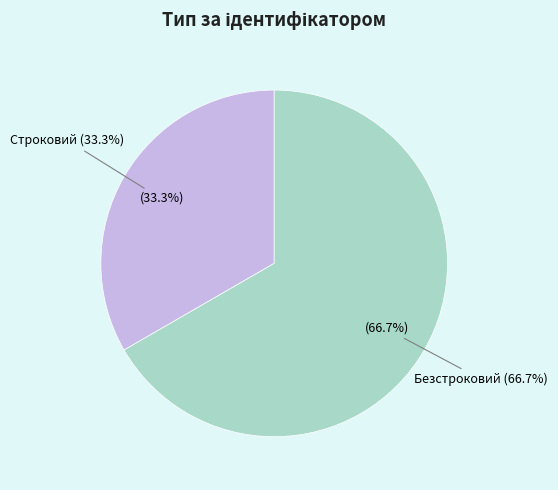

What is the largest slice in the pie chart?

Безстроковий